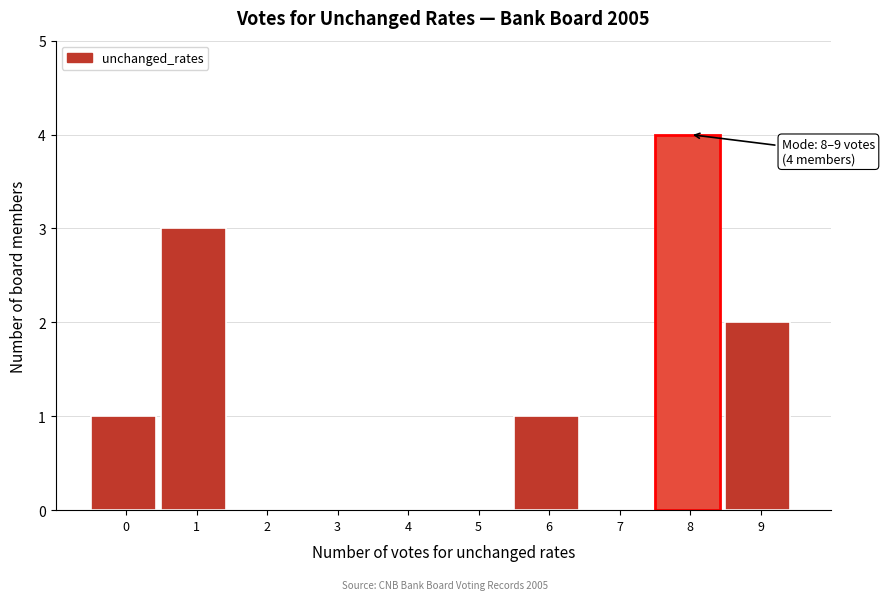

Reading right to left, list all the values displayed in this chart.

9=2	8=4	7=0	6=1	5=0	4=0	3=0	2=0	1=3	0=1